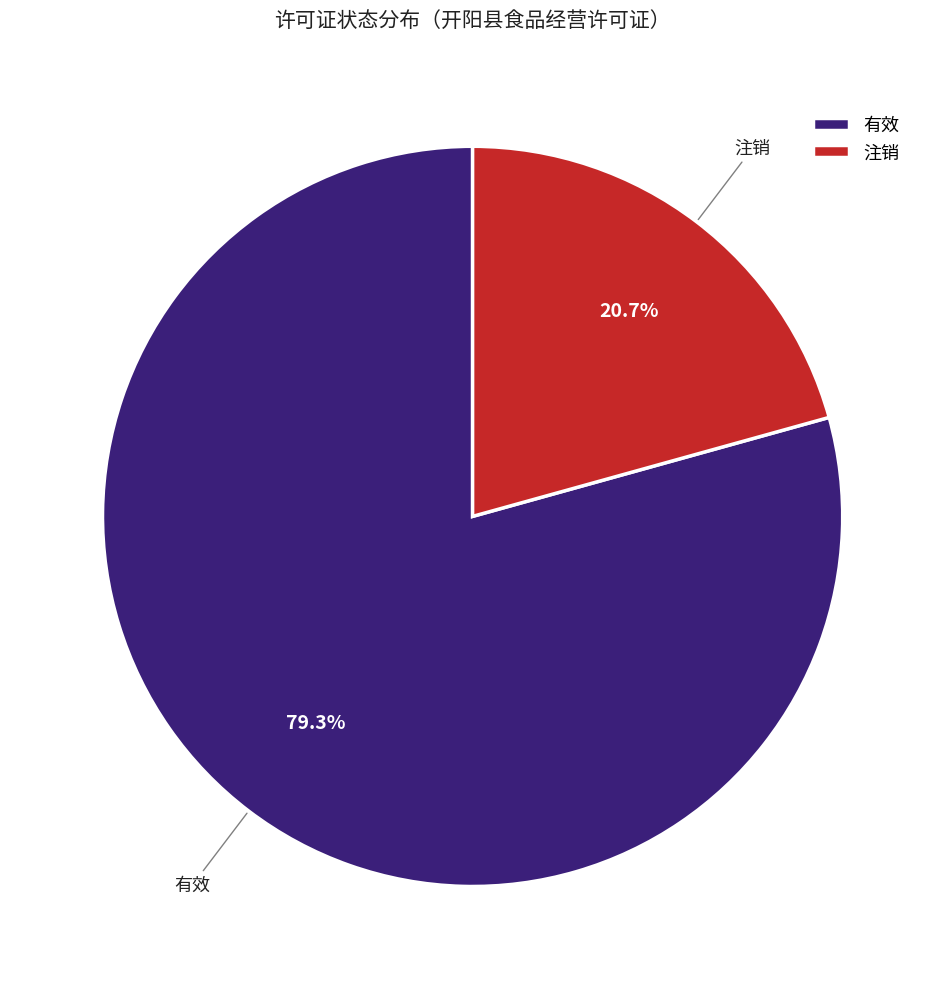

Which slice represents more than half of the pie?

有效